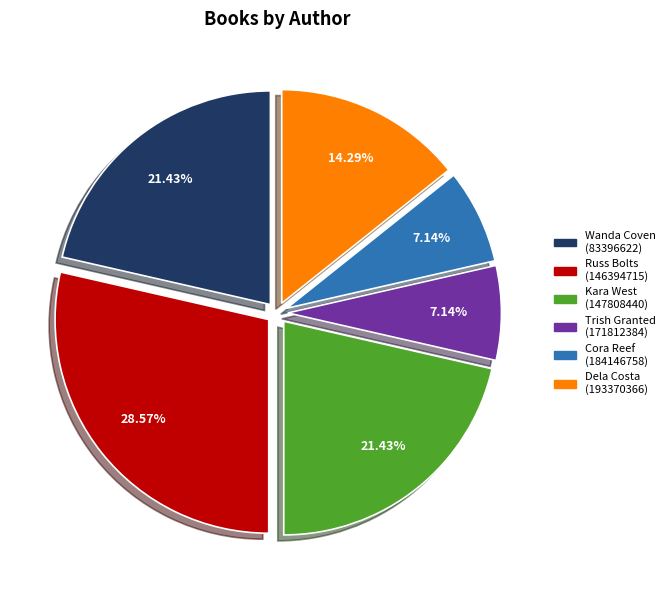

True or false: Trish Granted (171812384) accounts for 21% of the total.

False